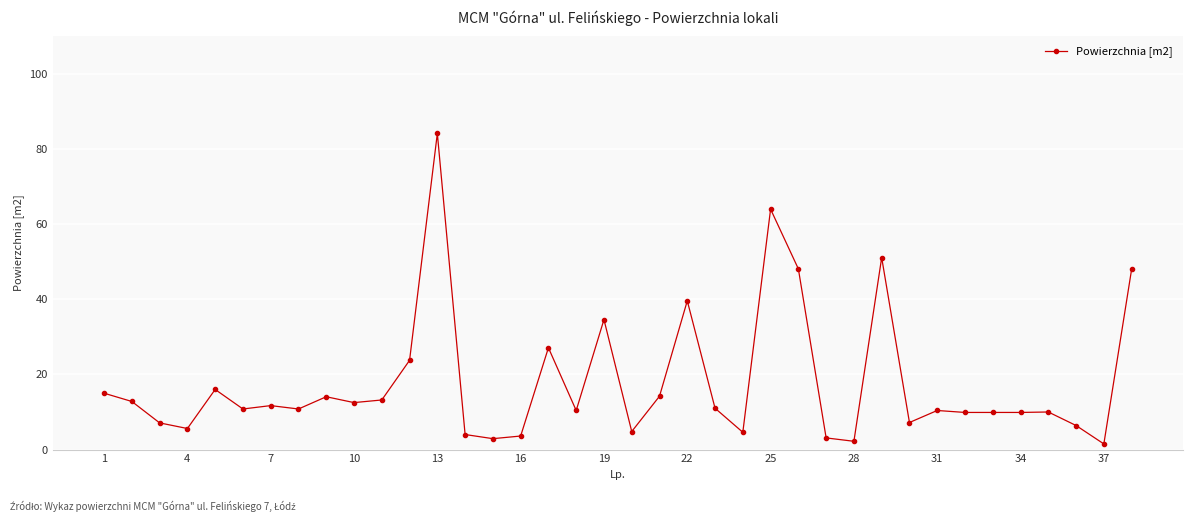

What is the value of the 10th point from the left?

12.5